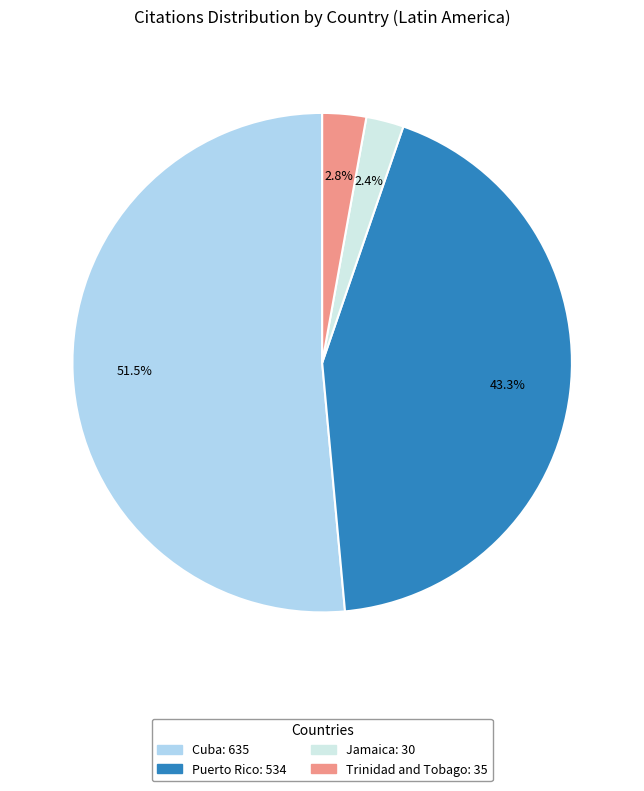

What portion of the pie excludes Trinidad and Tobago?

97.2%